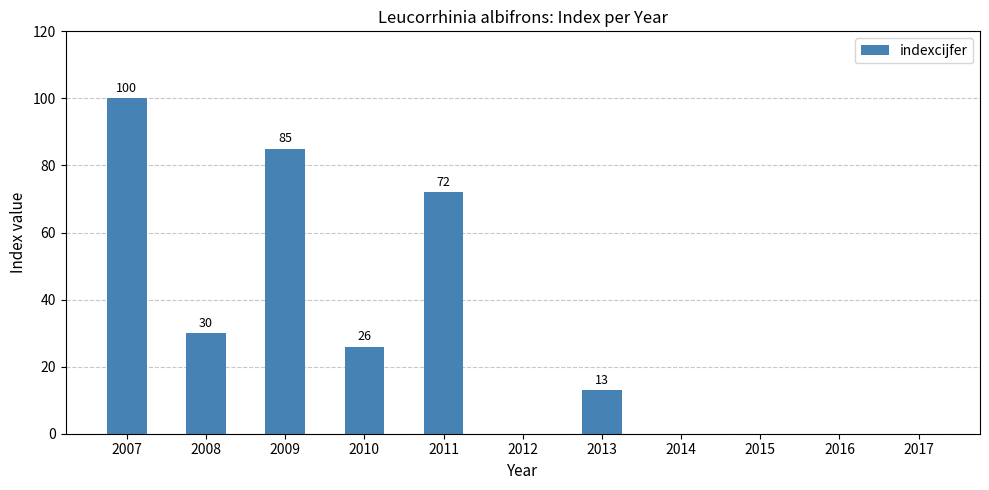

The chart shows a value of 100 at 2007. True or false?

True